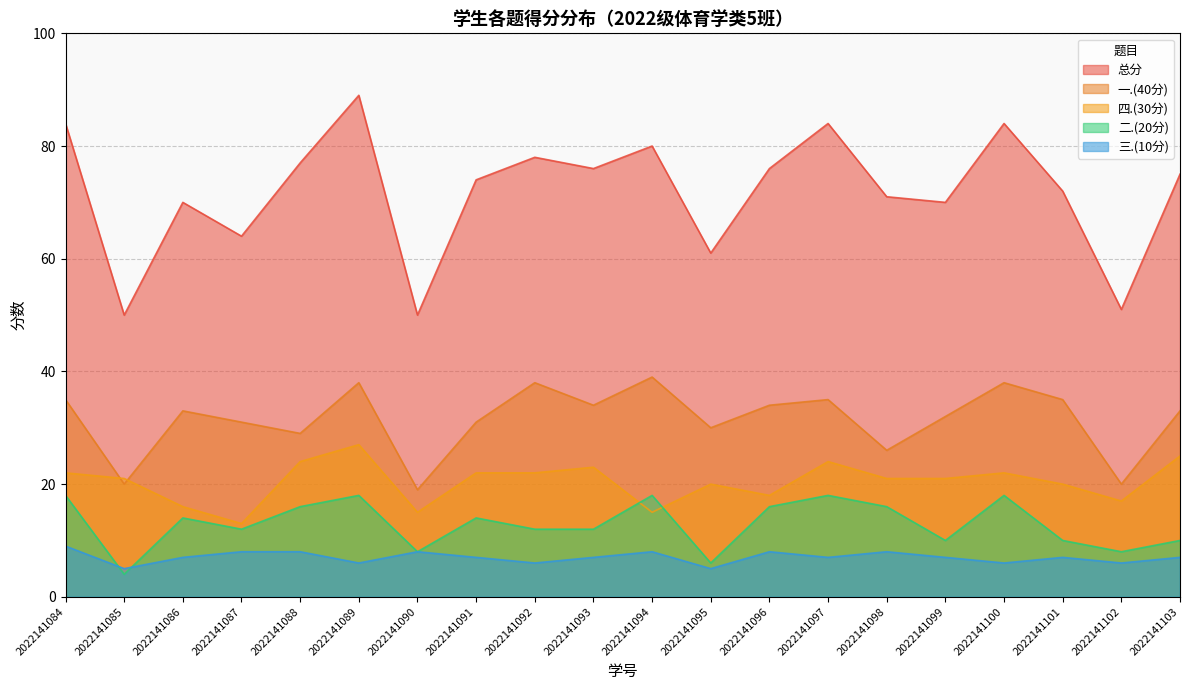

Which category has the highest value in the 总分 series?

2022141089